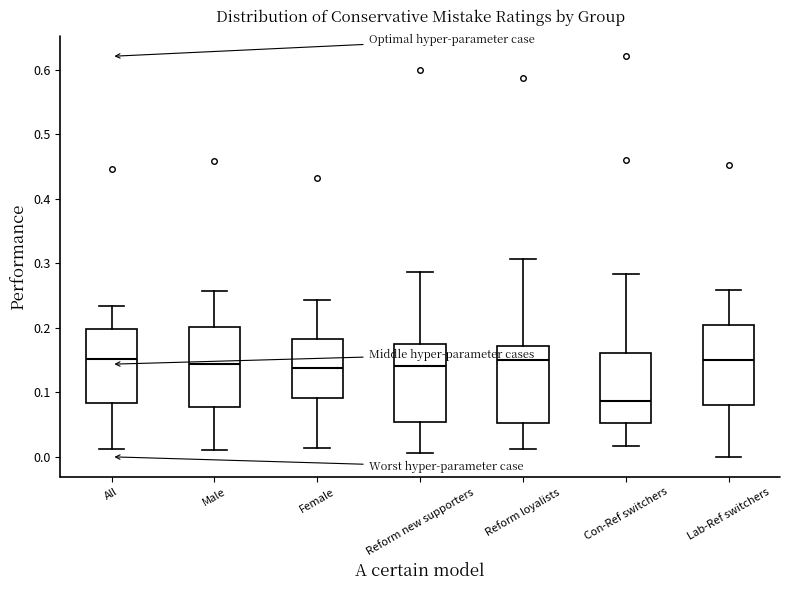

Reading left to right, read every box against the y-axis: the position of its median line, the range the box covers, and the ends of its whiskers. The values are not printed on the chart, so give them approximately, as read against the axis.

All: median 0.15, box 0.08 to 0.20, whiskers 0.01 to 0.23
Male: median 0.14, box 0.08 to 0.20, whiskers 0.01 to 0.26
Female: median 0.14, box 0.09 to 0.18, whiskers 0.01 to 0.24
Reform new supporters: median 0.14, box 0.05 to 0.17, whiskers 0.01 to 0.29
Reform loyalists: median 0.15, box 0.05 to 0.17, whiskers 0.01 to 0.31
Con-Ref switchers: median 0.09, box 0.05 to 0.16, whiskers 0.02 to 0.28
Lab-Ref switchers: median 0.15, box 0.08 to 0.20, whiskers 0.00 to 0.26